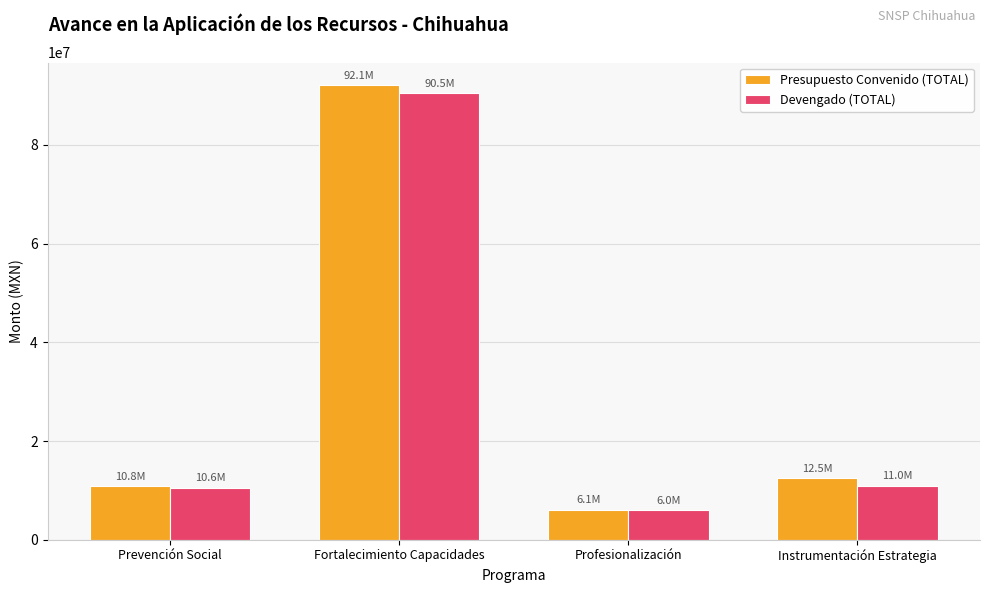

What is the value of the Devengado (TOTAL) bar at the 1st from the left?

10590404.6